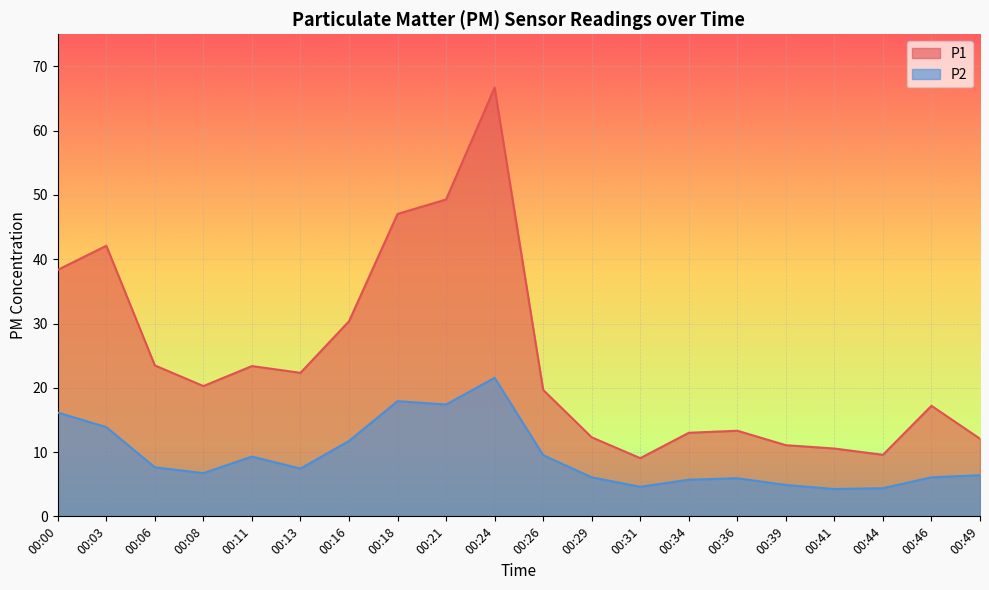

Count the number of categories in the chart.

20